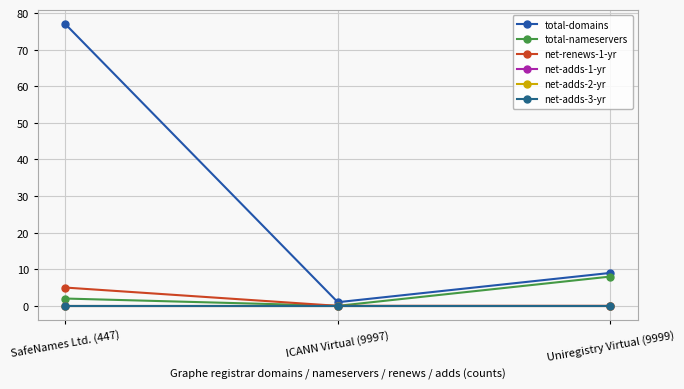

Which series has the largest range (max minus min)?

total-domains